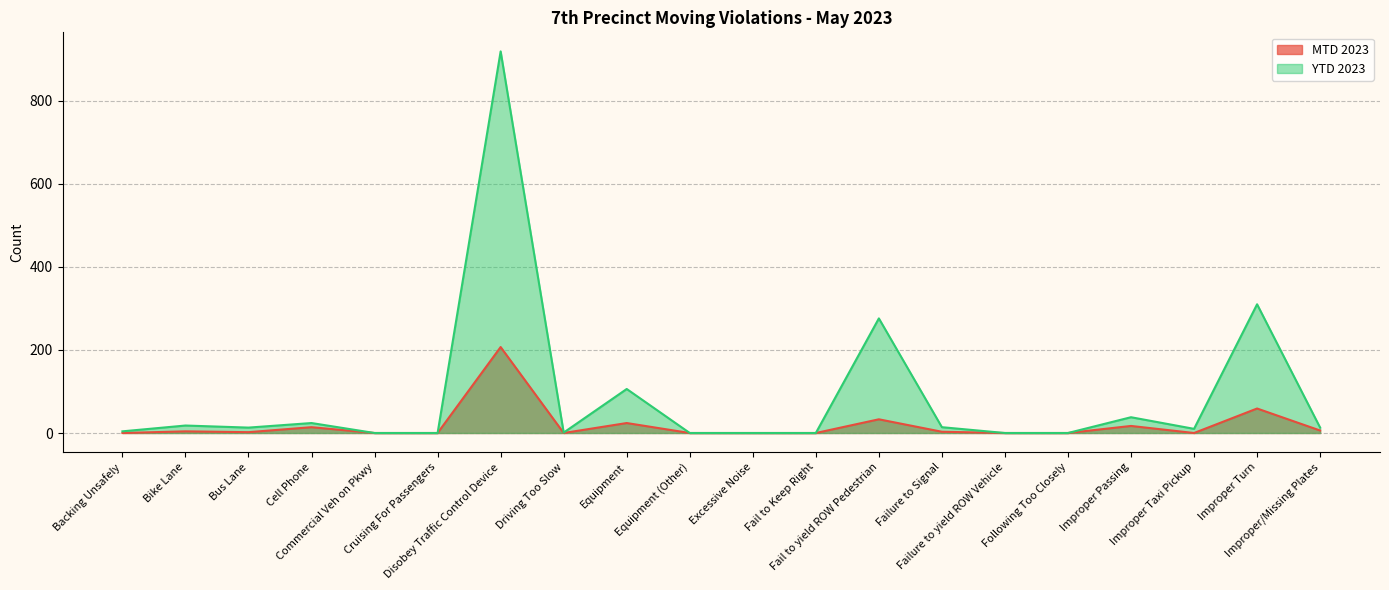

What is the value of the YTD 2023 point at the 1st from the left?

4